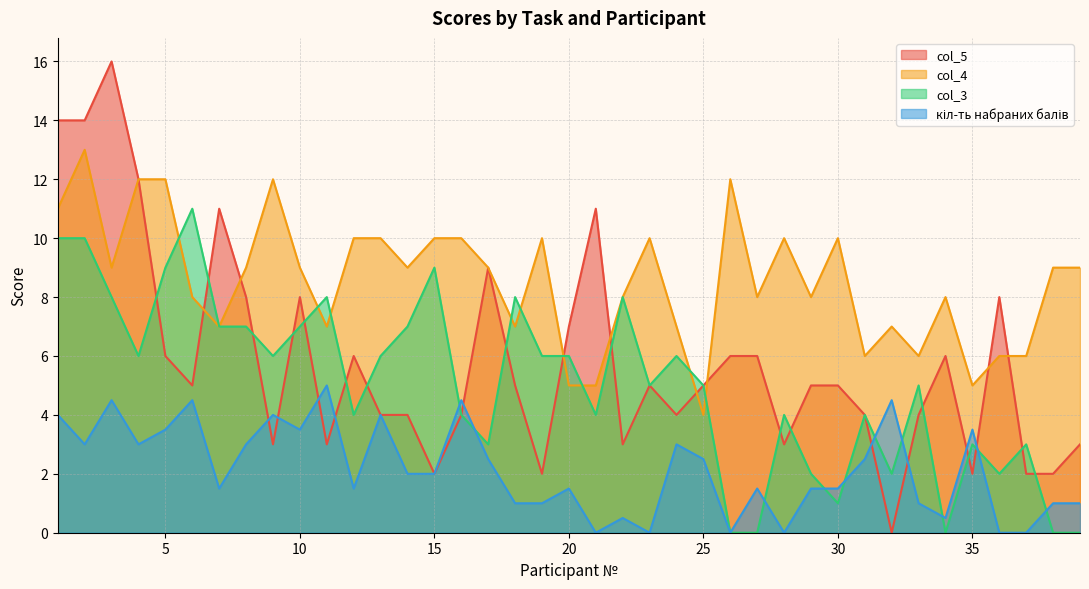

What is the value of the col_5 point at the 2nd from the left?

14.0